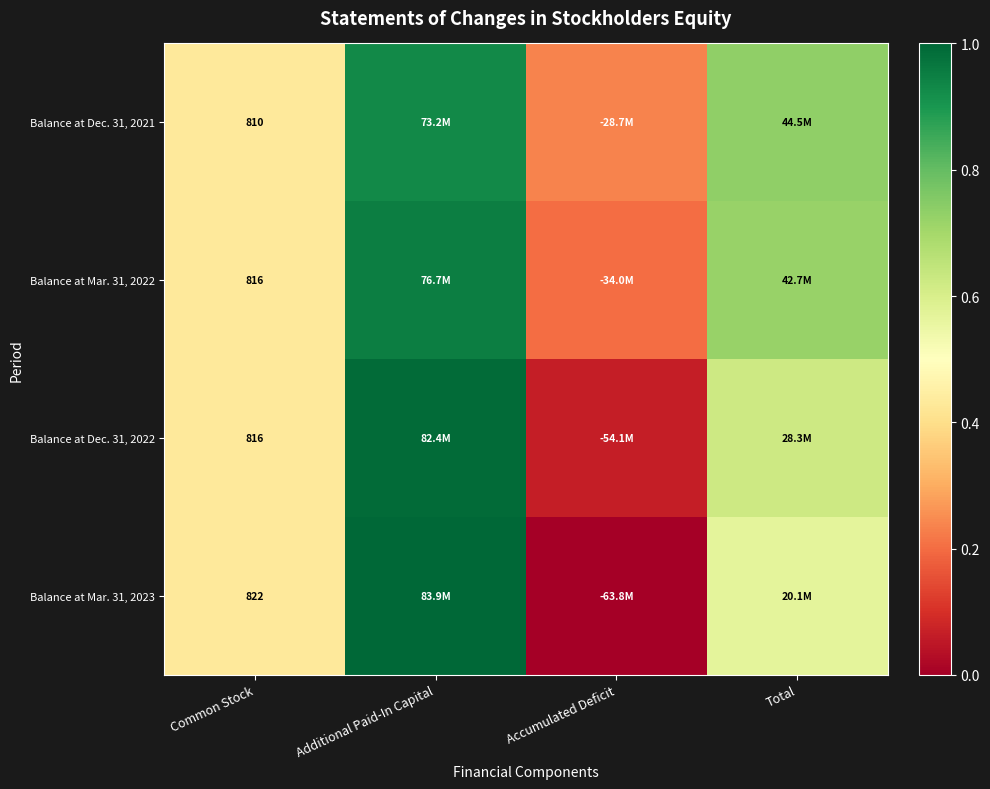

Which has a higher value, Common Stock or Accumulated Deficit?

Common Stock